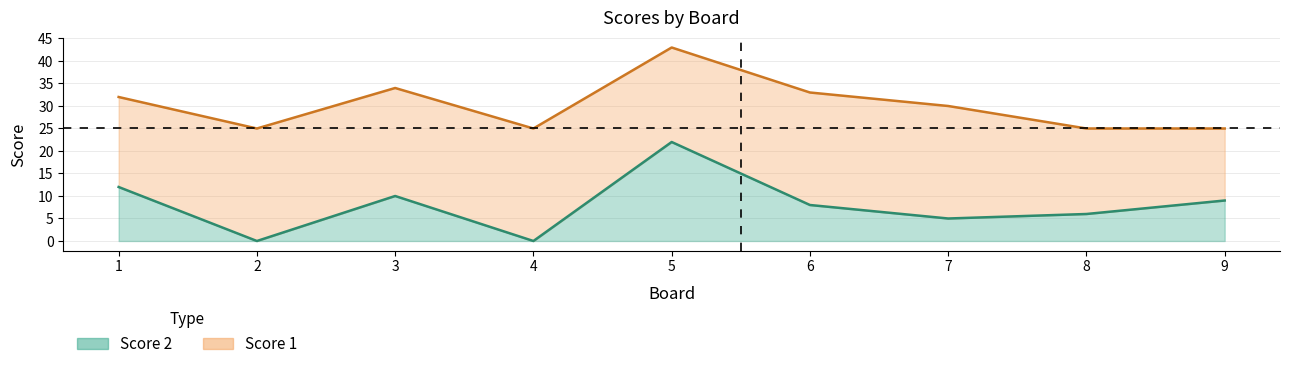

Rank the categories by value from highest to lowest.

5, 1, 3, 9, 6, 8, 7, 2, 4